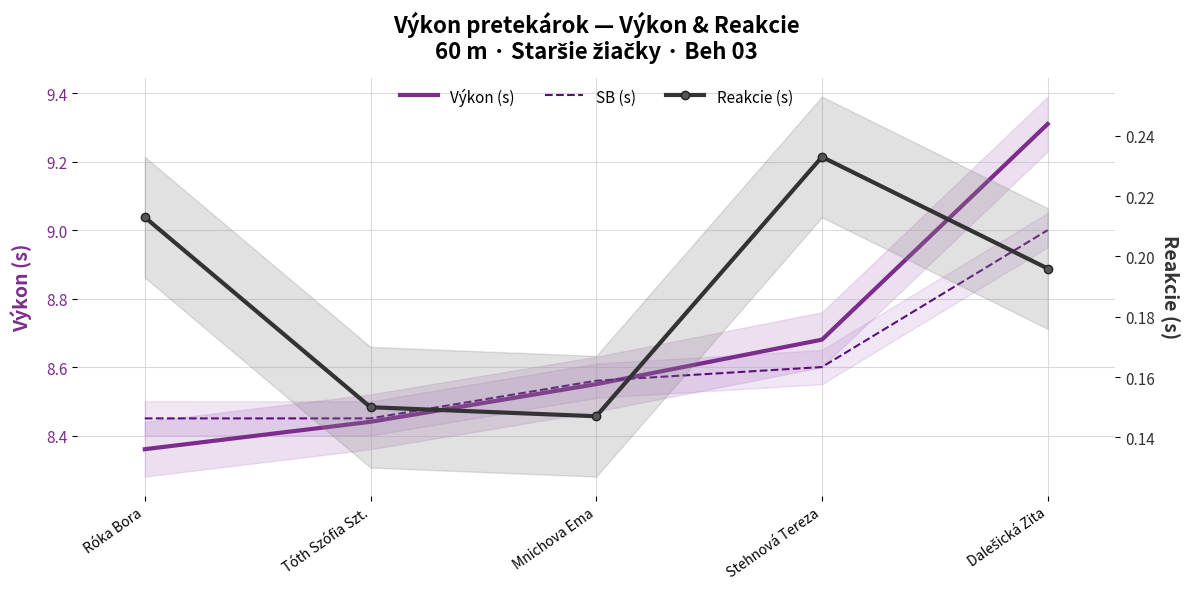

What is the maximum value for Reakcie (s)?

0.2